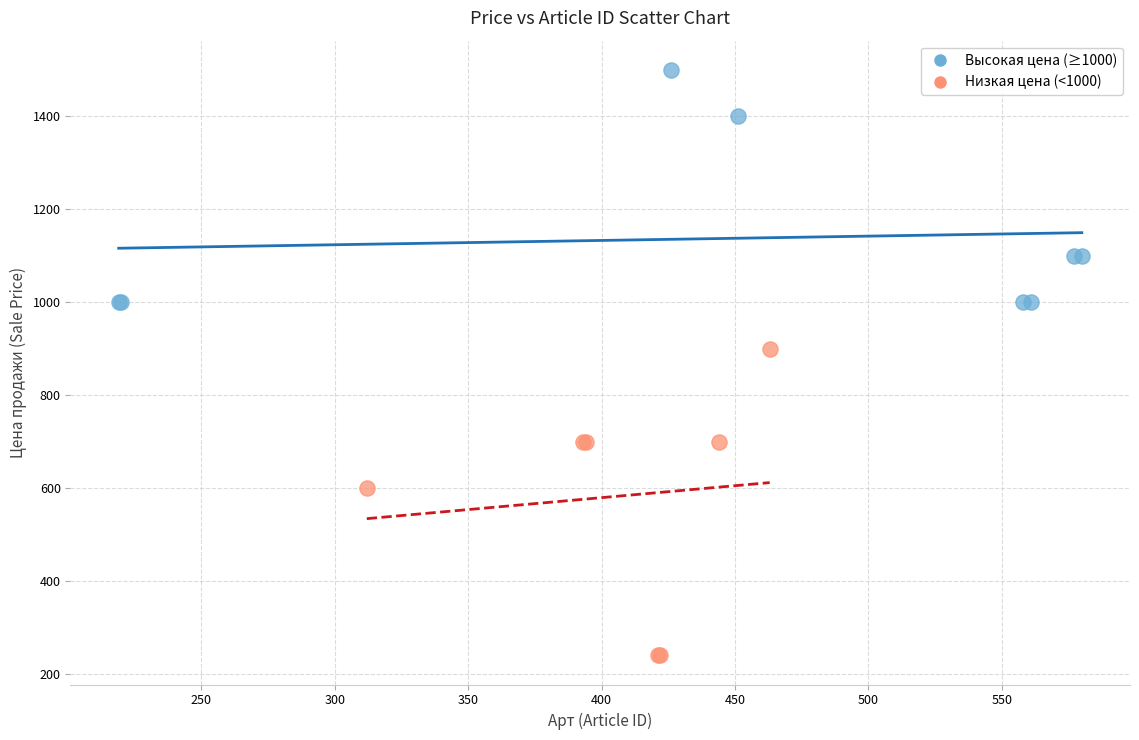

Which series reaches the minimum Y coordinate?

Низкая цена (<1000)